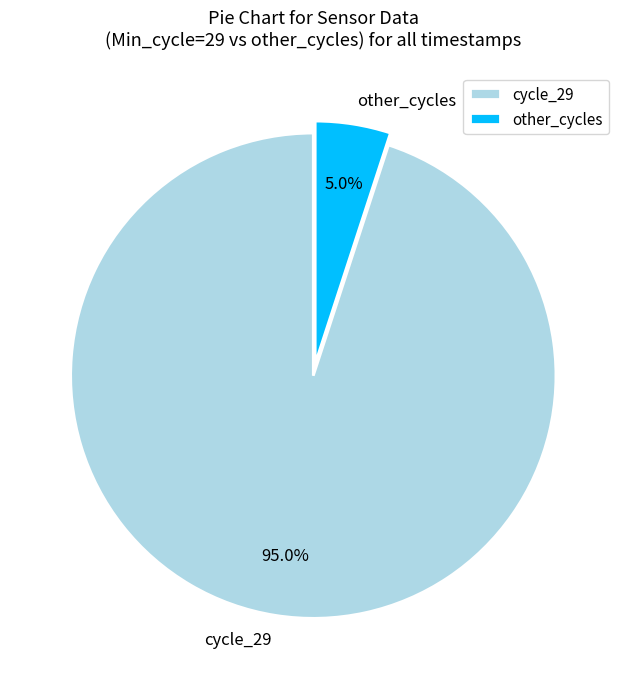

Rank the categories by value from lowest to highest.

other_cycles, cycle_29